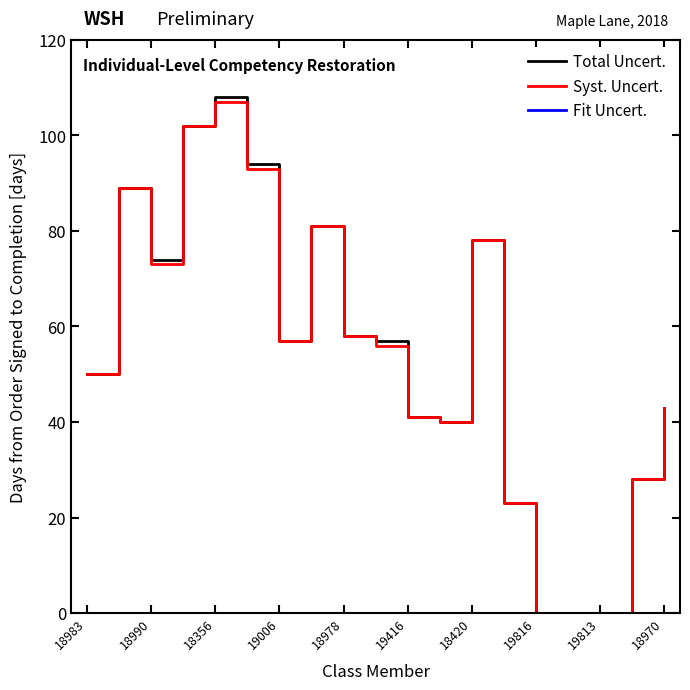

Which series has the largest range (max minus min)?

Total Uncert.